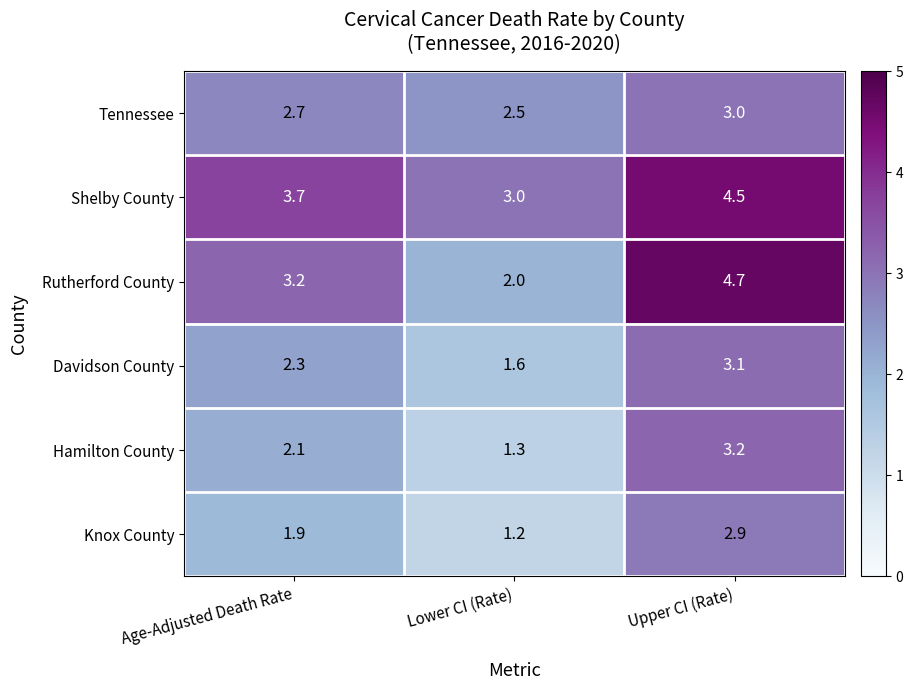

Which series changed the most between Age-Adjusted Death Rate and Upper CI (Rate)?

Rutherford County